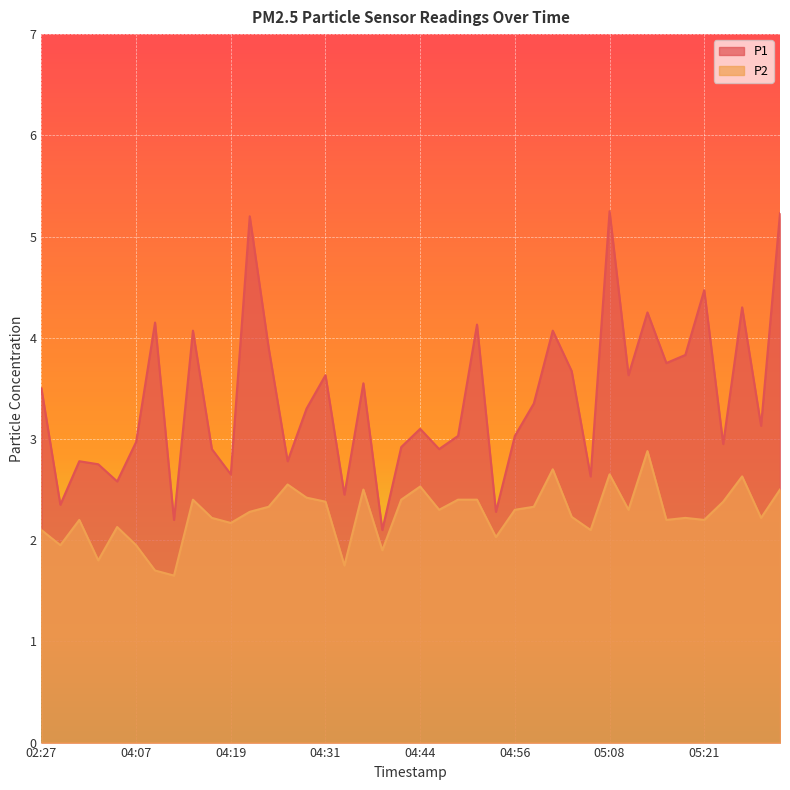

What value does the P1 series have at 02:27?

3.5